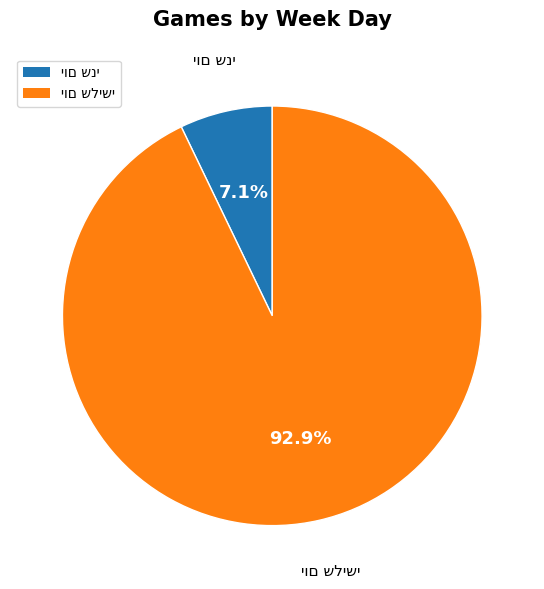

Is there a majority slice in this chart?

Yes